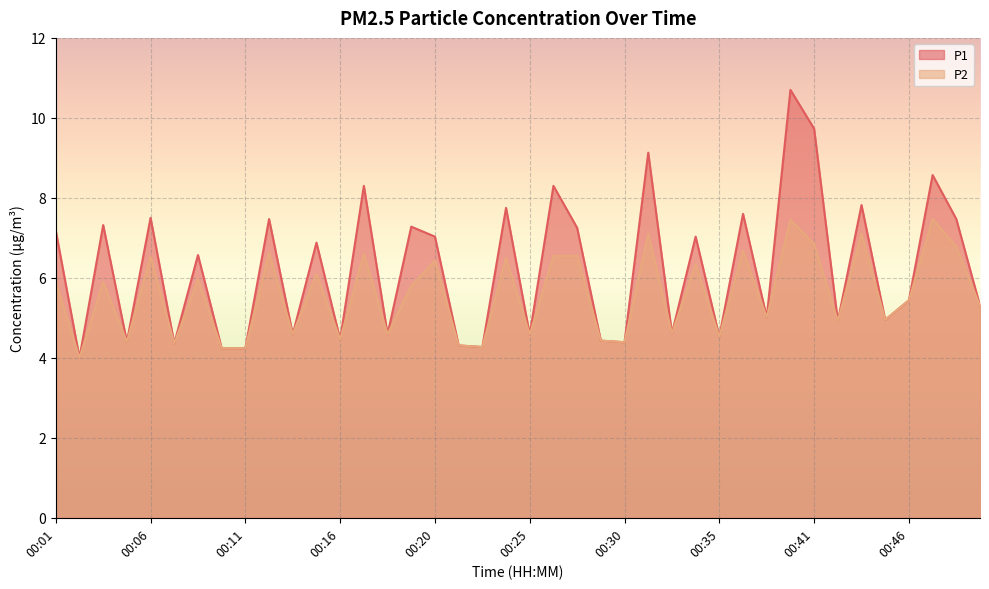

Is it true that P1 equals 7.5 at 00:06?

True